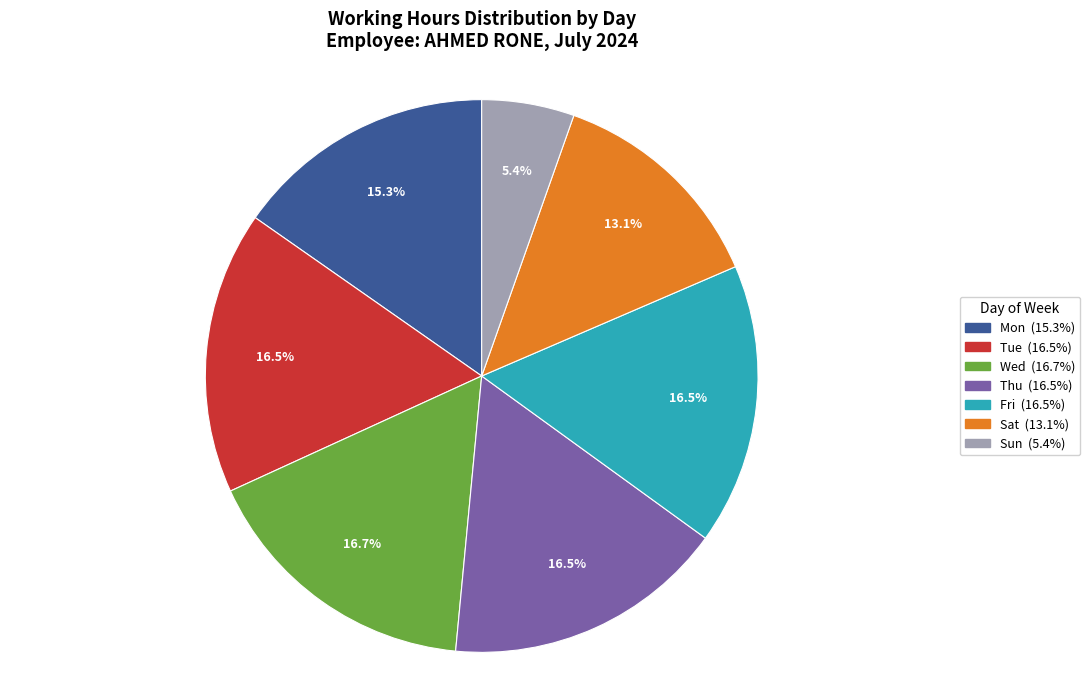

Is Wed the majority of the pie?

No